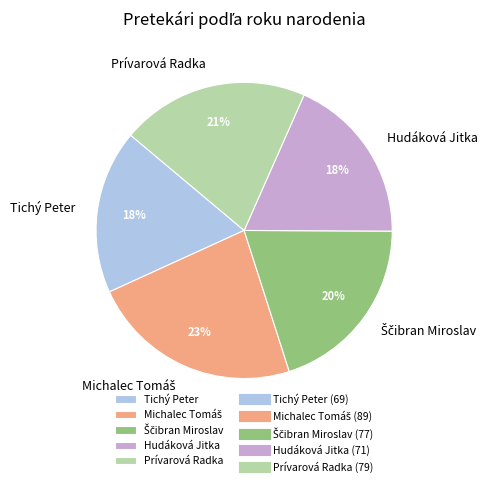

To the nearest percent, what is the average slice percentage?

20%